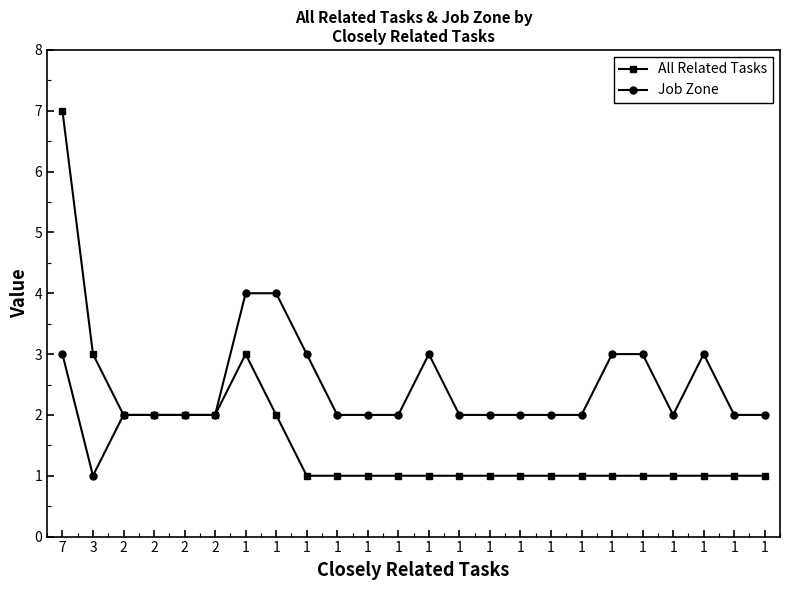

Reading left to right, list all the values displayed in this chart.

All Related Tasks: 7	3	2	2	2	2	3	2	1	1	1	1	1	1	1	1	1	1	1	1	1	1	1	1
Job Zone: 3	1	2	2	2	2	4	4	3	2	2	2	3	2	2	2	2	2	3	3	2	3	2	2